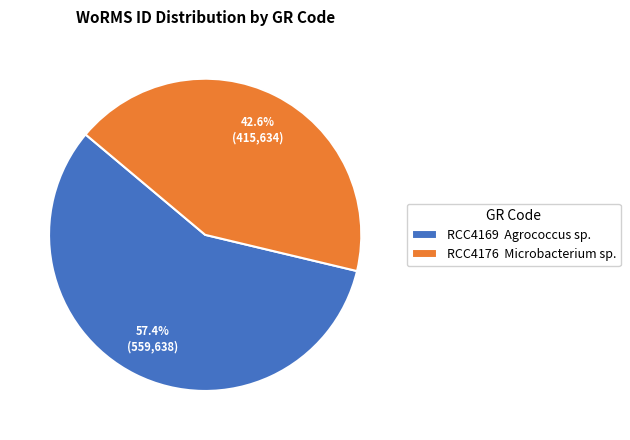

To the nearest percent, what percentage of the pie is RCC4176?

43%